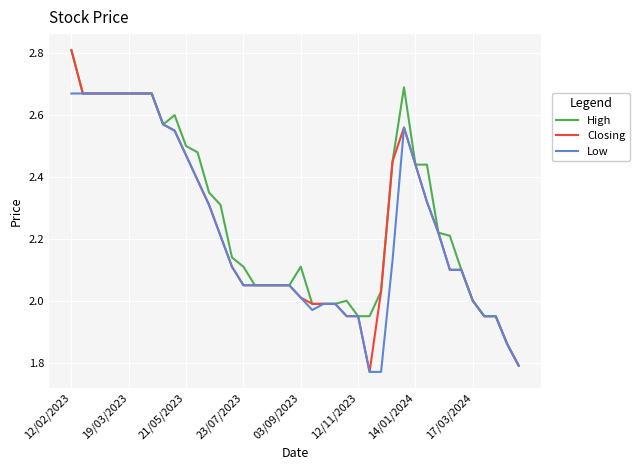

At which category is the sum across all series the highest?

12/02/2023